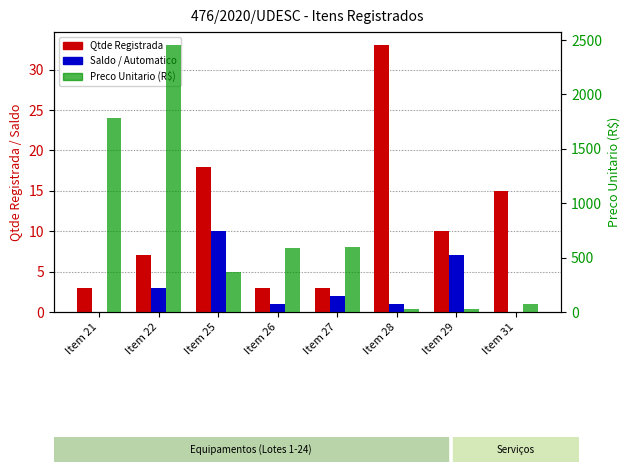

Is the value of Saldo / Automatico at Item 21 greater than the value of Preco Unitario (R$) at Item 31?

No